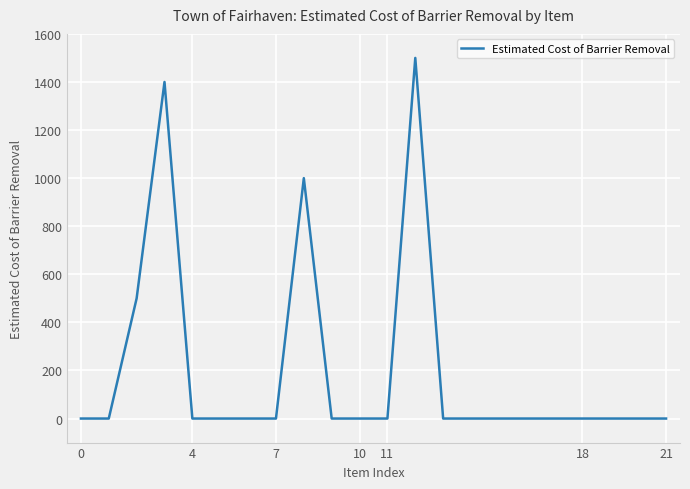

What is the greatest value displayed?

1500